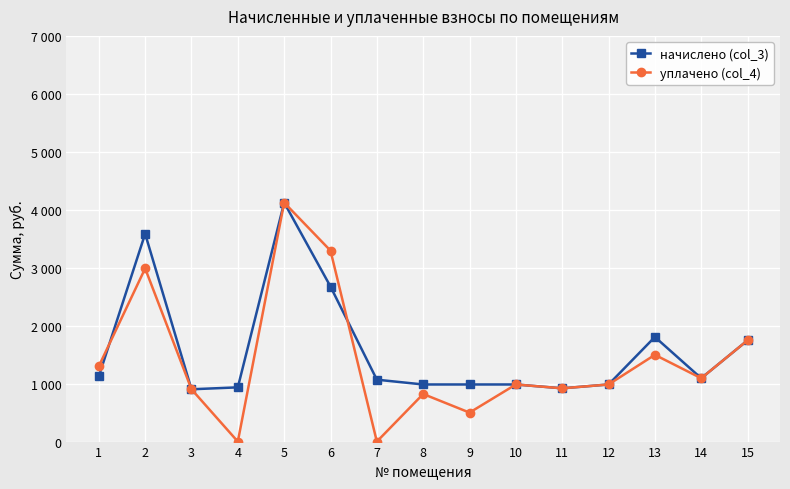

What are all the series names shown in the legend?

начислено (col_3), уплачено (col_4)